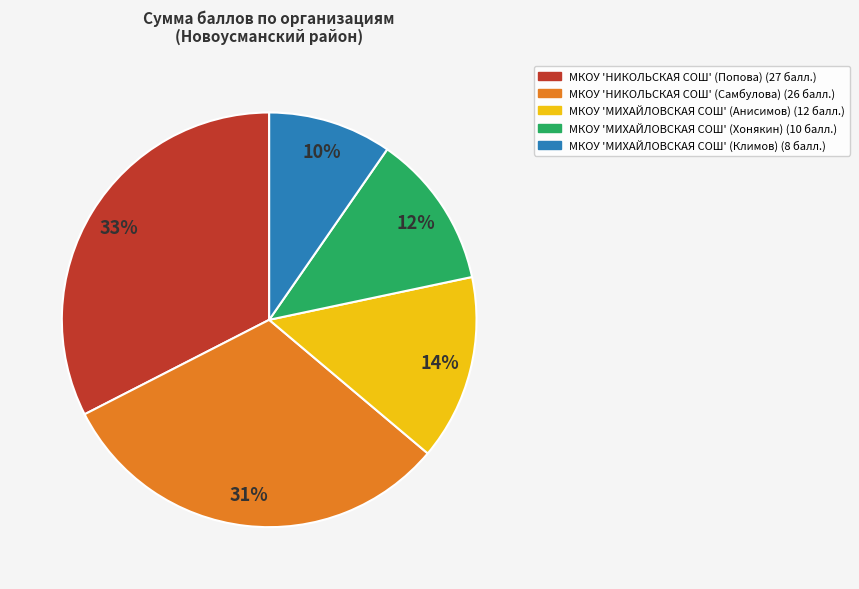

To the nearest percent, what is the average slice percentage?

20%